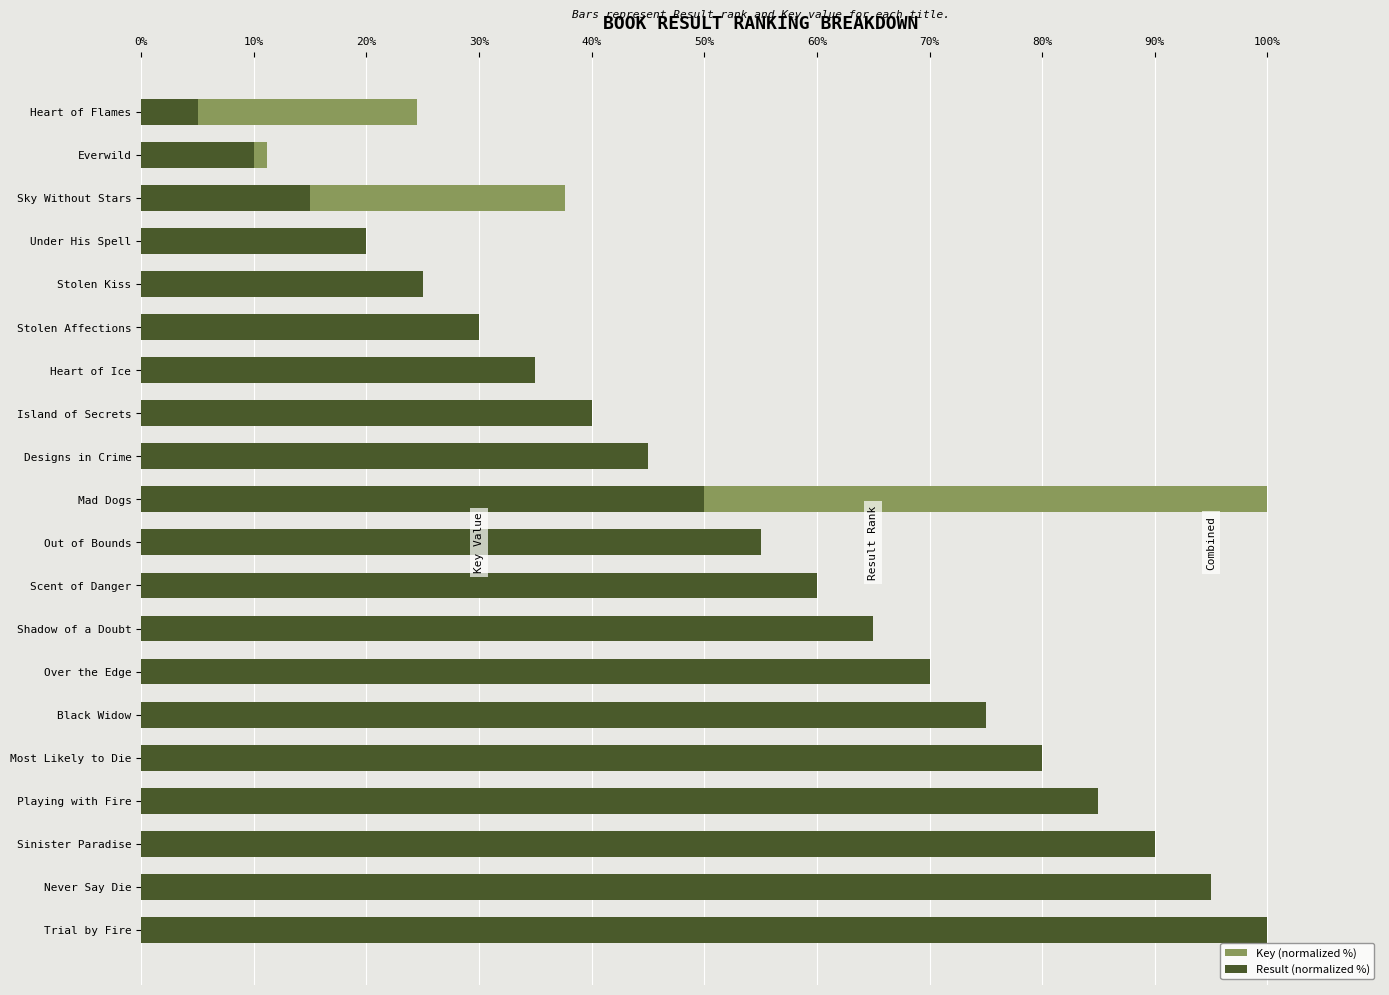

What is the approximate value of Result (normalized %) at Black Widow?

75.0